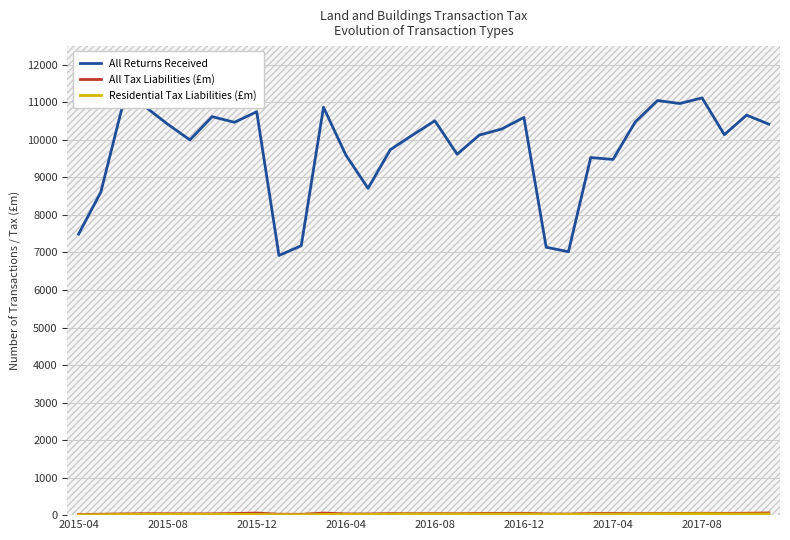

What is the maximum value shown in the chart?

11120.0